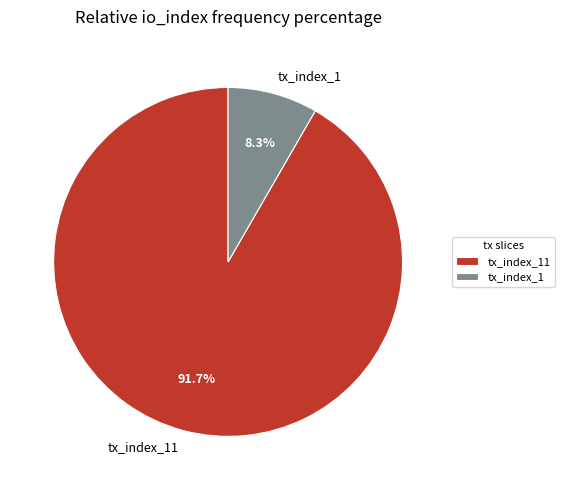

What portion of the pie excludes tx_index_11?

8.3%